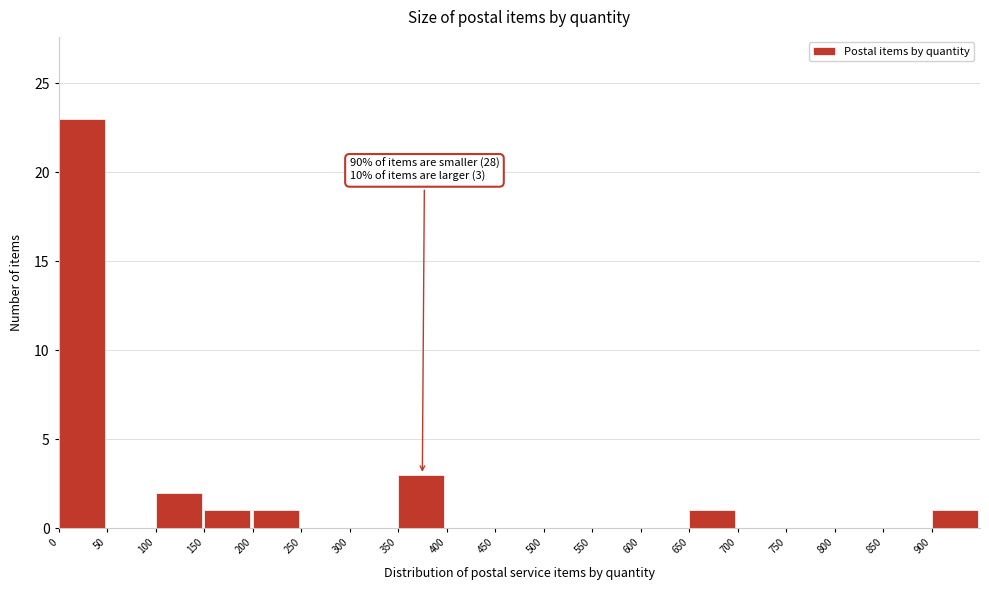

Which range on the x-axis has the tallest bar?

0 to 50